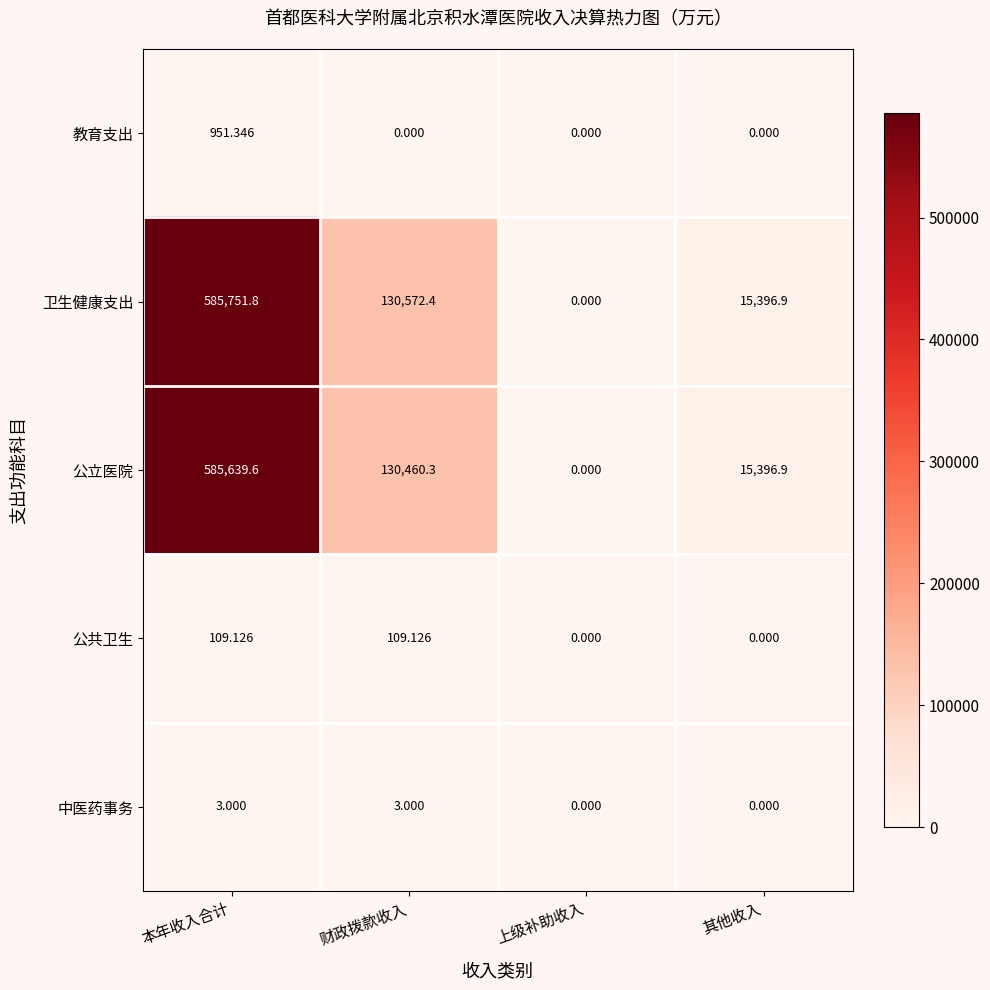

How many distinct data groups are displayed?

5